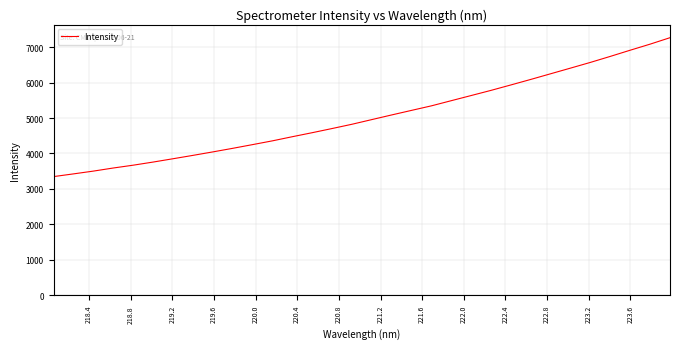

What is the maximum value shown in the chart?

7267.6